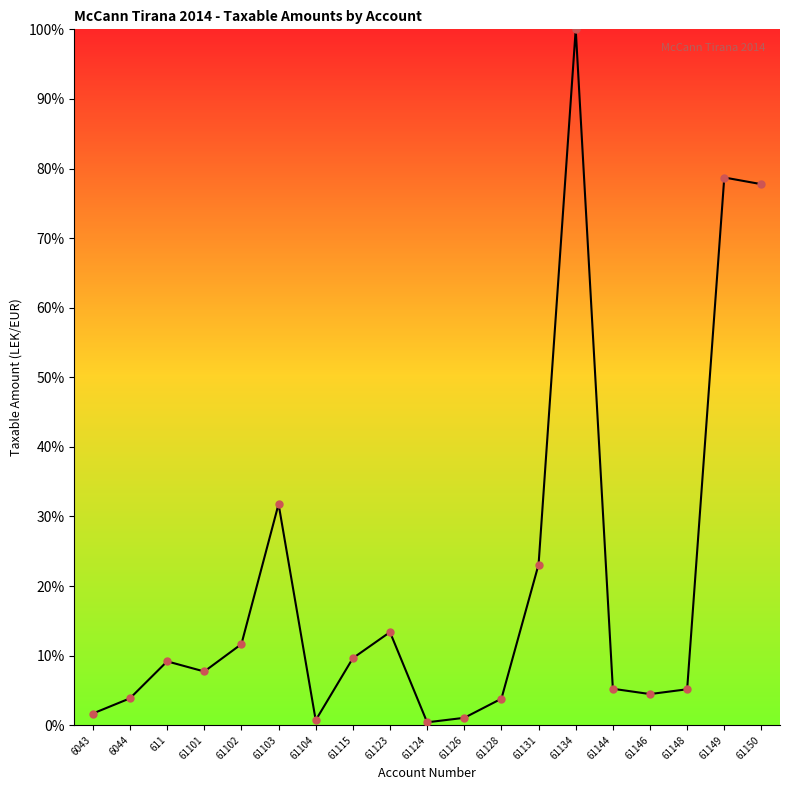

Which has a higher value, 6044 or 61148?

61148